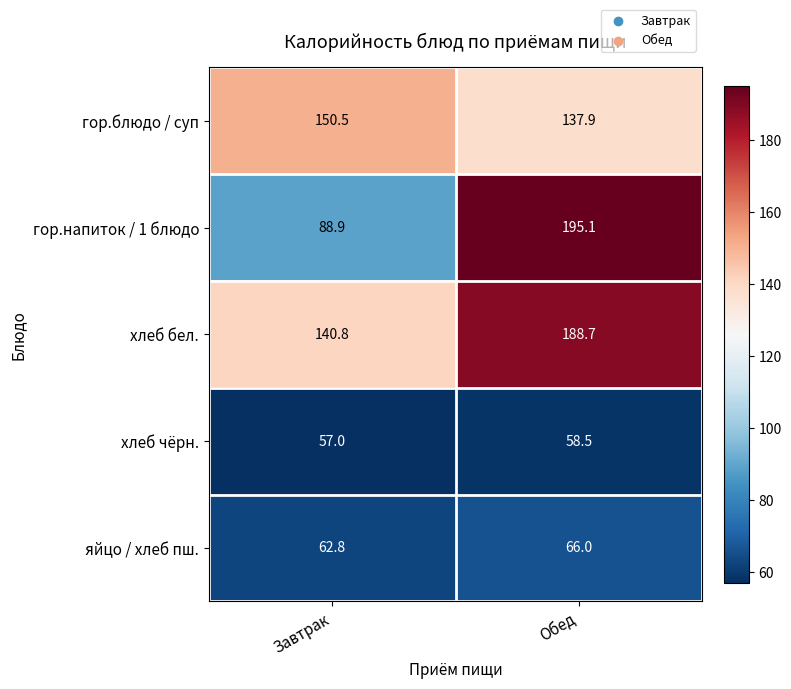

How many series are shown in this chart?

5